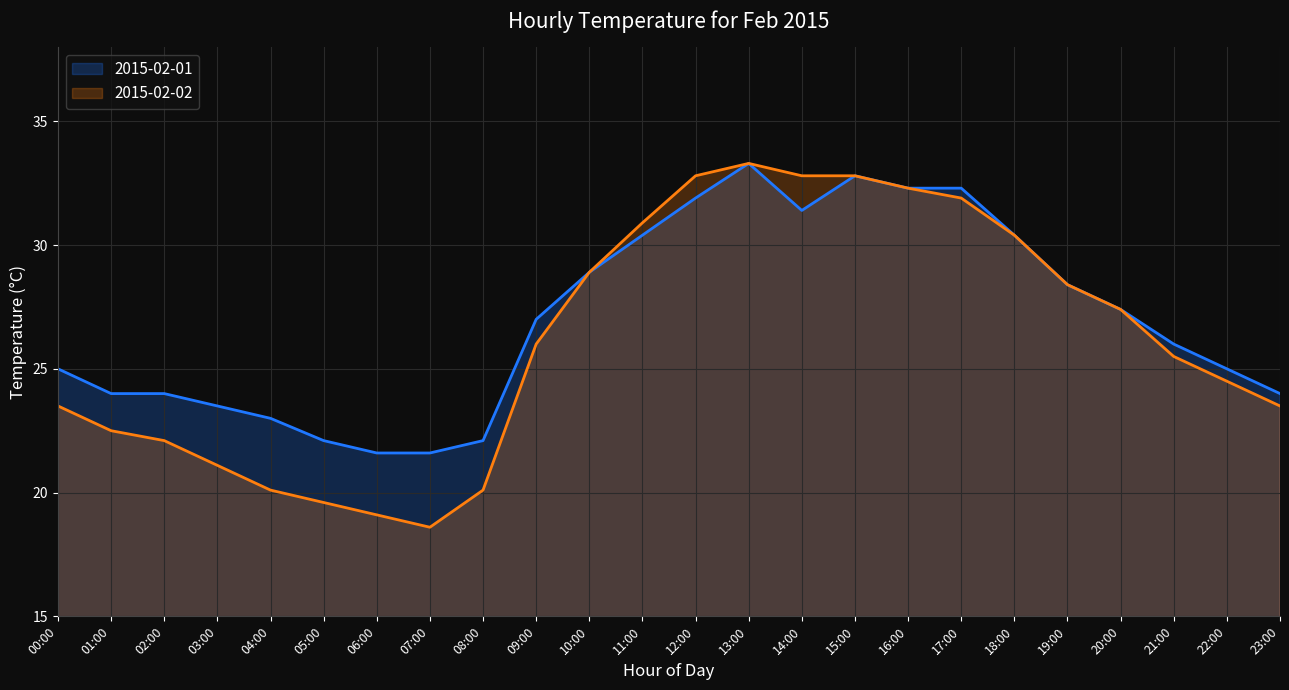

What position from the right is 13:00?

11